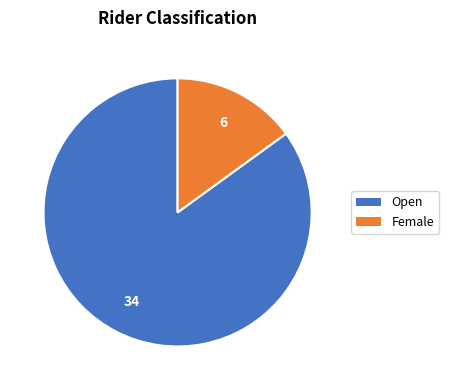

Do Female and Open together represent more than half of the pie?

Yes